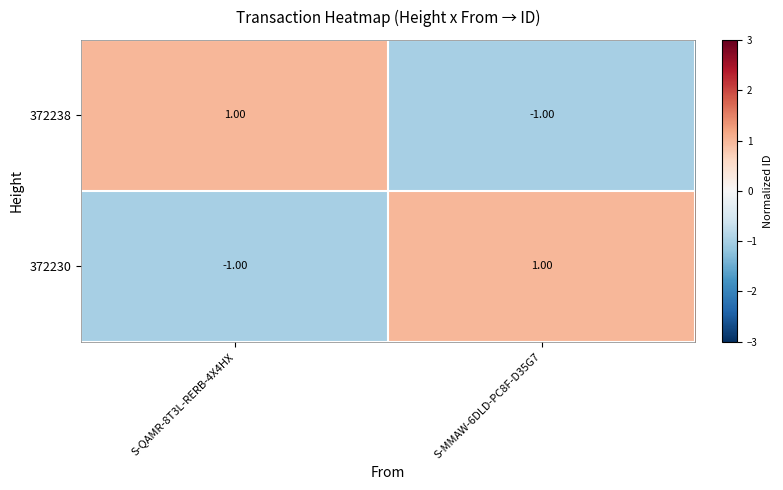

Is the value of 372238 at S-QAMR-8T3L-RERB-4X4HX greater than the value of 372230 at S-QAMR-8T3L-RERB-4X4HX?

Yes